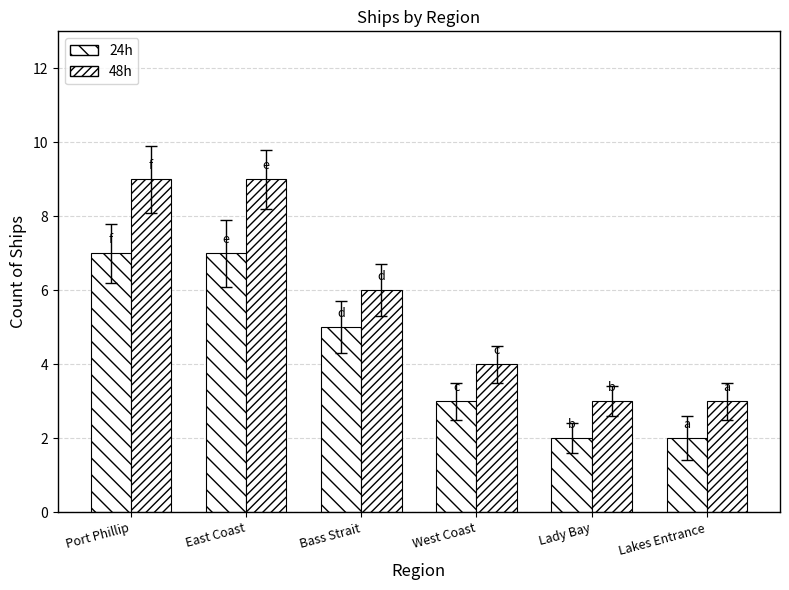

What is the maximum value shown in the chart?

9